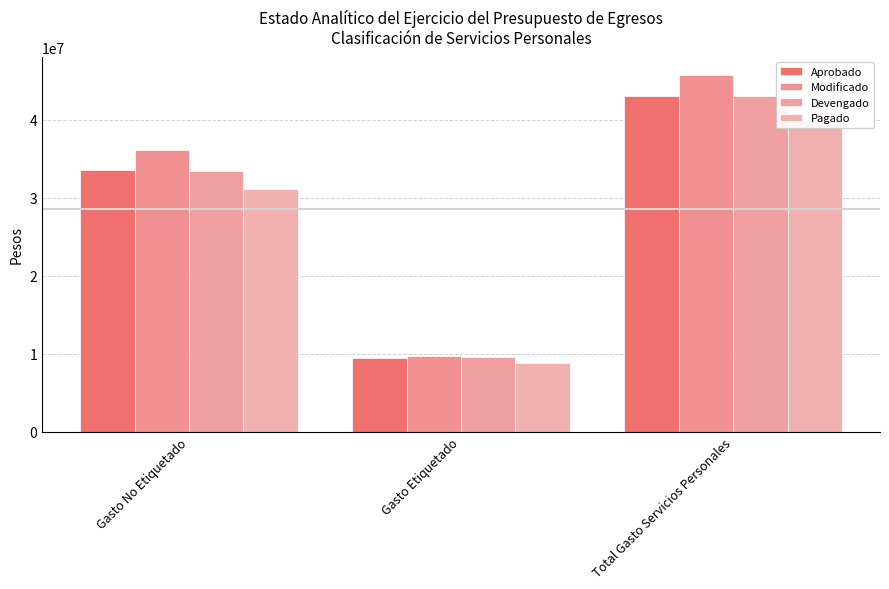

Which series has the widest spread of values?

Modificado